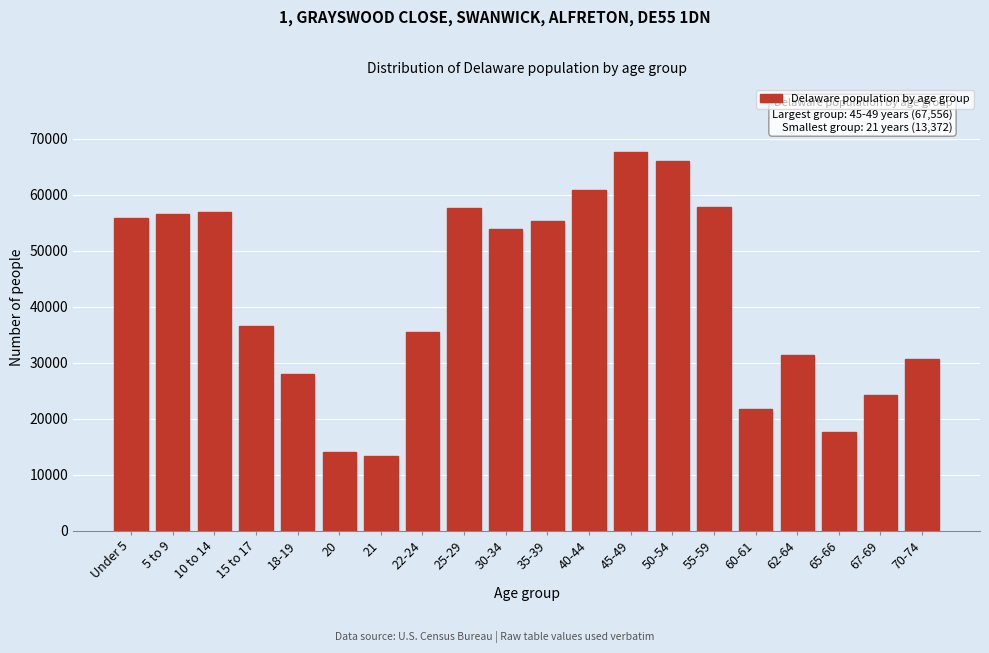

At which label is the value closest to 40464?

15 to 17